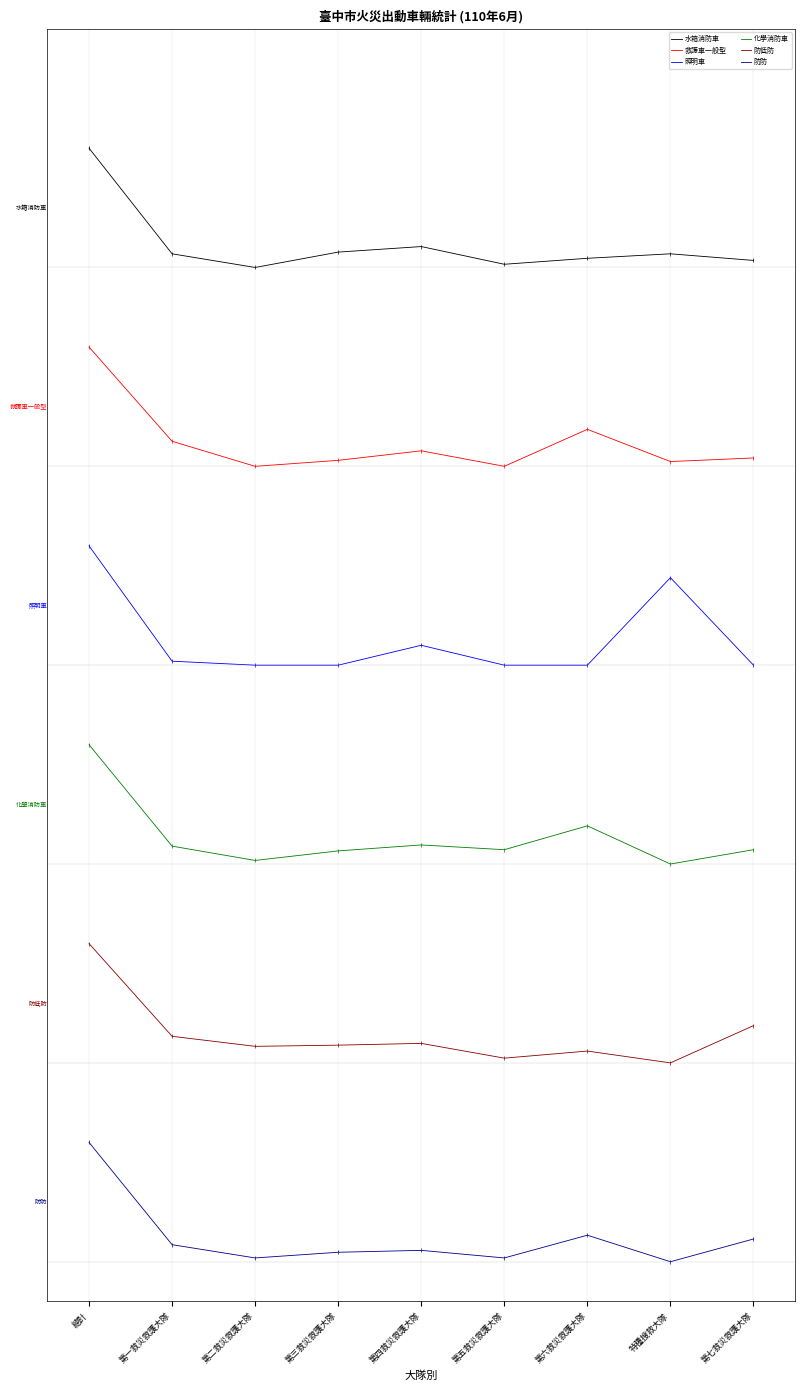

Reading left to right, extract all data points from this chart.

水箱消防車: 5.6	5.1	5.0	5.1	5.1	5.0	5.0	5.1	5.0
救護車一般型: 4.6	4.1	4.0	4.0	4.1	4.0	4.2	4.0	4.0
照明車: 3.6	3.0	3.0	3.0	3.1	3.0	3.0	3.4	3.0
化學消防車: 2.6	2.1	2.0	2.1	2.1	2.1	2.2	2.0	2.1
防低防: 1.6	1.1	1.1	1.1	1.1	1.0	1.1	1.0	1.2
防防: 0.6	0.1	0.0	0.0	0.1	0.0	0.1	0.0	0.1